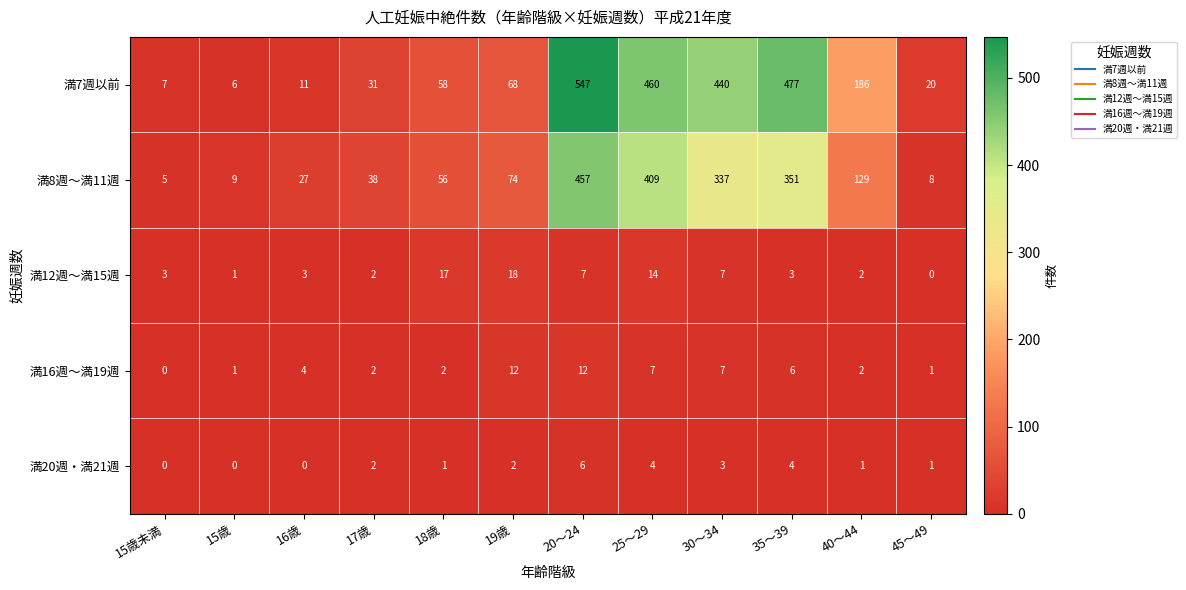

At 20～24, list the series in order from largest to smallest.

満7週以前, 満8週～満11週, 満16週～満19週, 満12週～満15週, 満20週・満21週